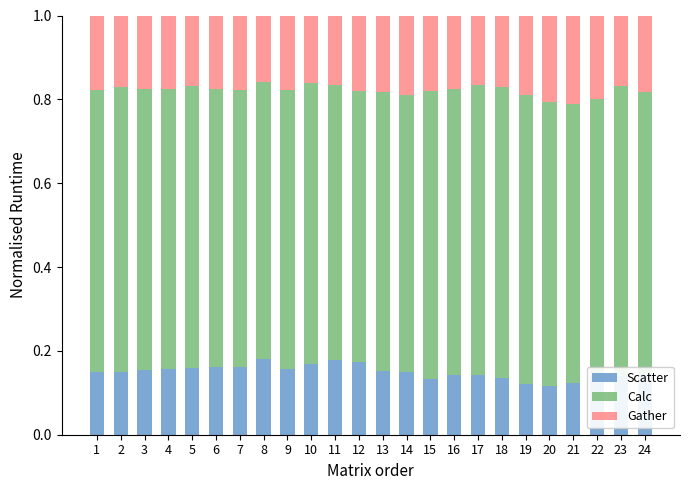

How many bars are there in total?

24